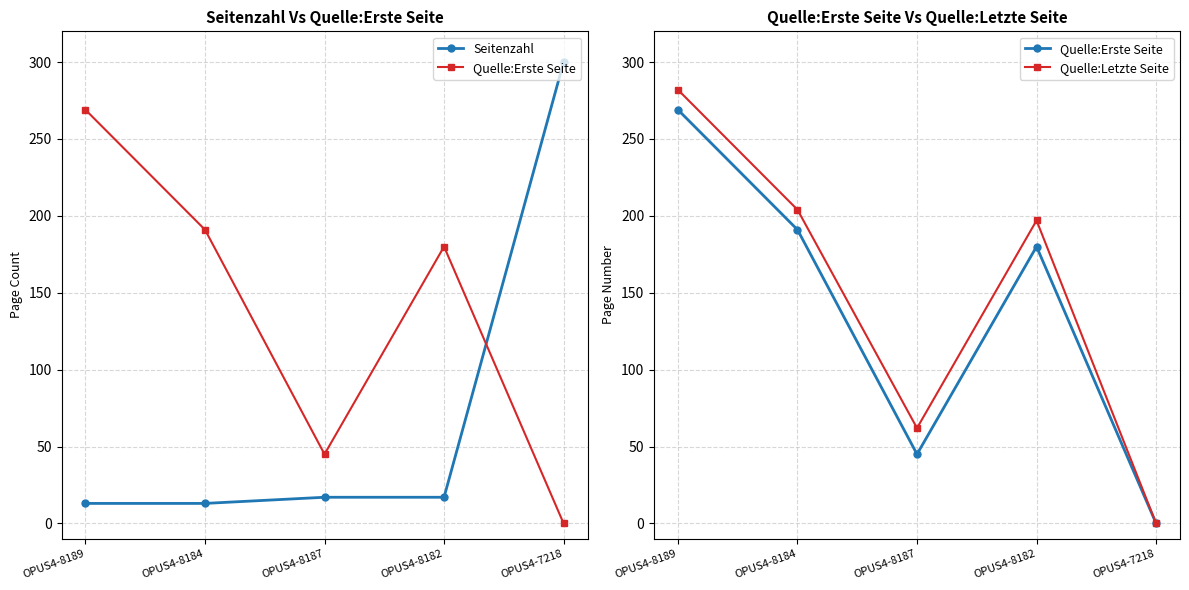

What are all the series names shown in the legend?

Seitenzahl, Quelle:Erste Seite, Quelle:Letzte Seite